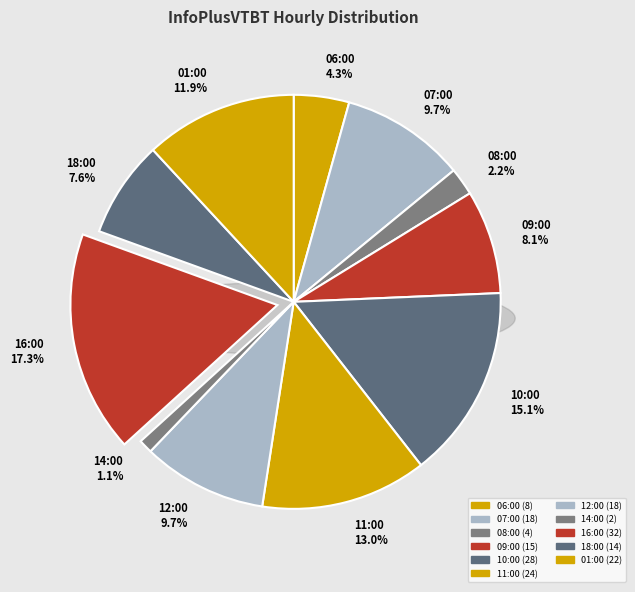

Does any single category account for the majority?

No